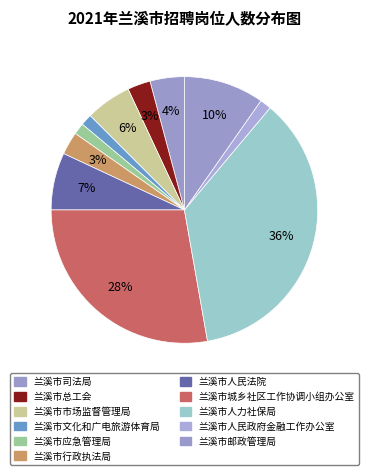

To the nearest percent, what portion does 兰溪市应急管理局 represent?

1%